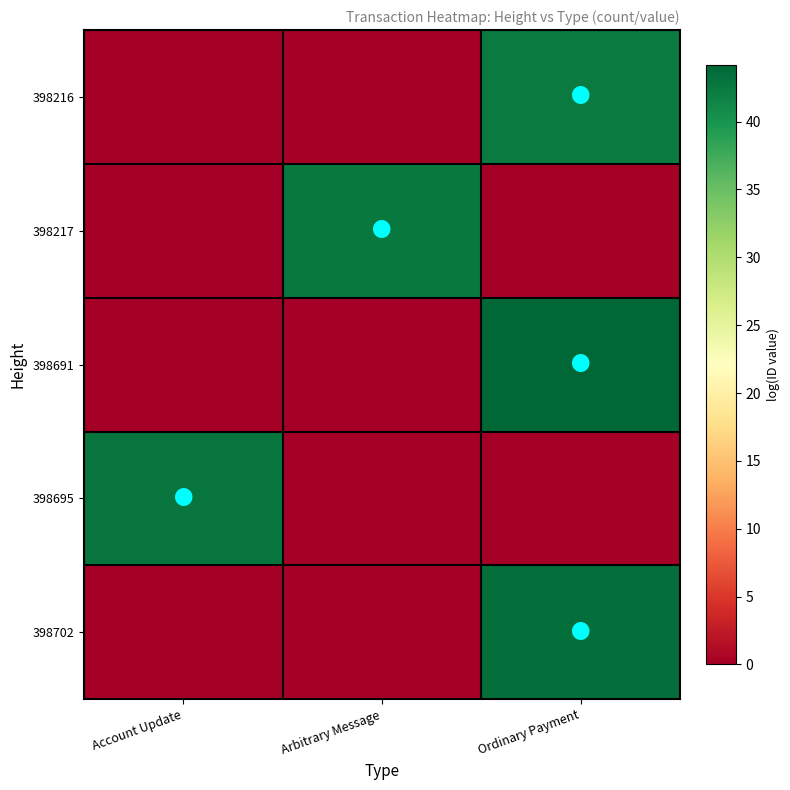

Between Arbitrary Message and Ordinary Payment, which series saw the biggest shift?

398691